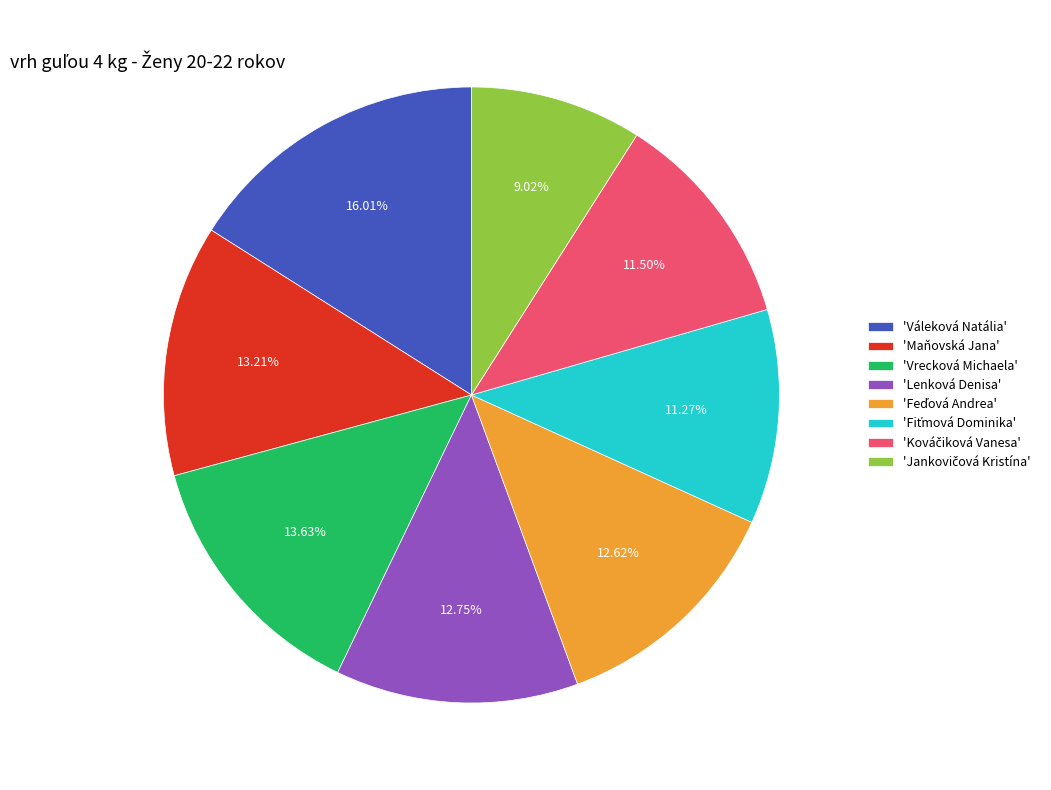

Which slice is the largest?

'Váleková Natália'